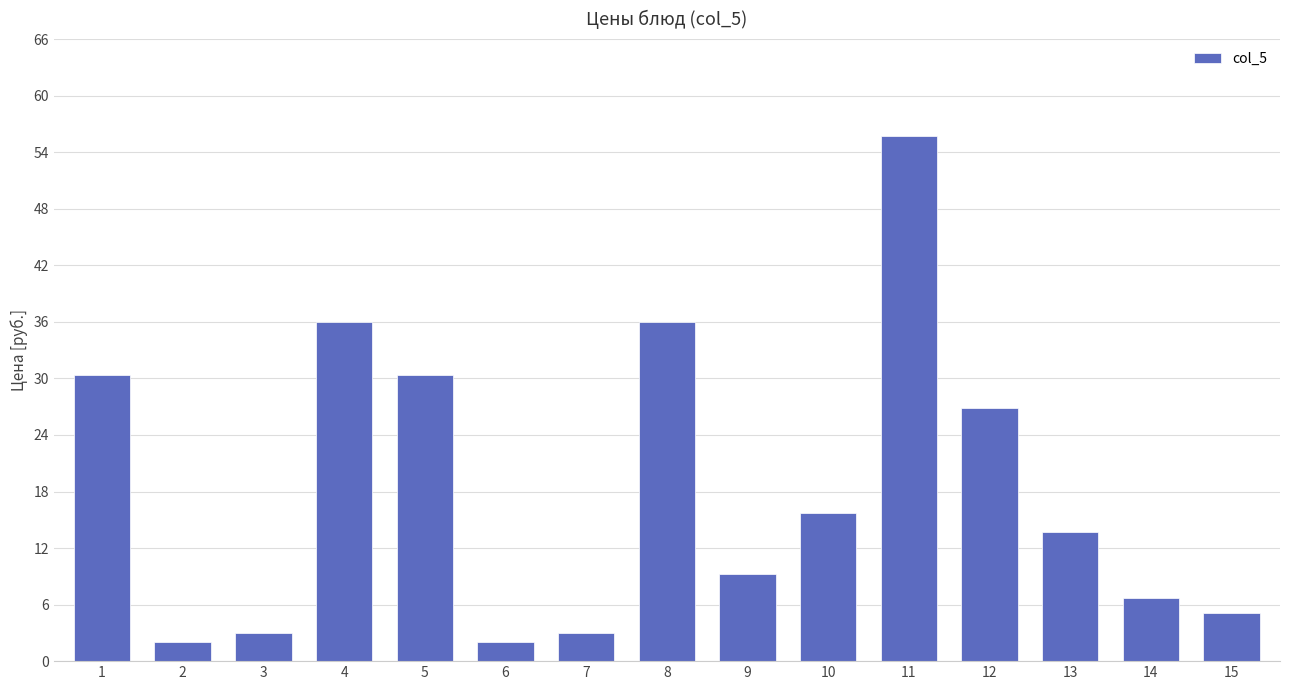

Reading left to right, extract all data points from this chart.

1=30.4	2=2.1	3=3.0	4=36.0	5=30.4	6=2.1	7=3.0	8=36.0	9=9.3	10=15.7	11=55.7	12=26.9	13=13.7	14=6.7	15=5.1